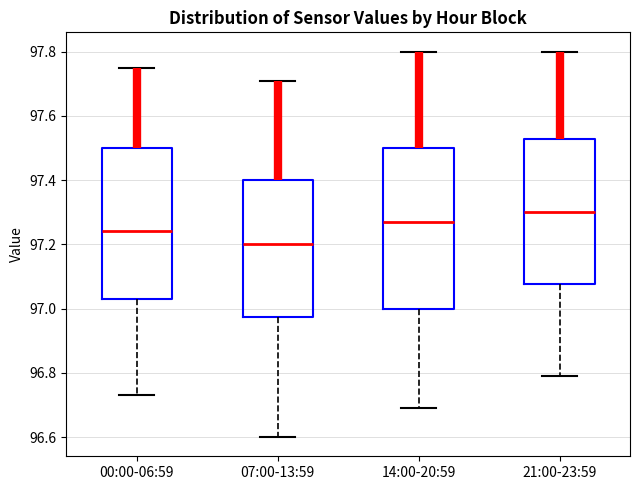

Which box is the tallest, from its lower edge to its upper edge?

14:00-20:59